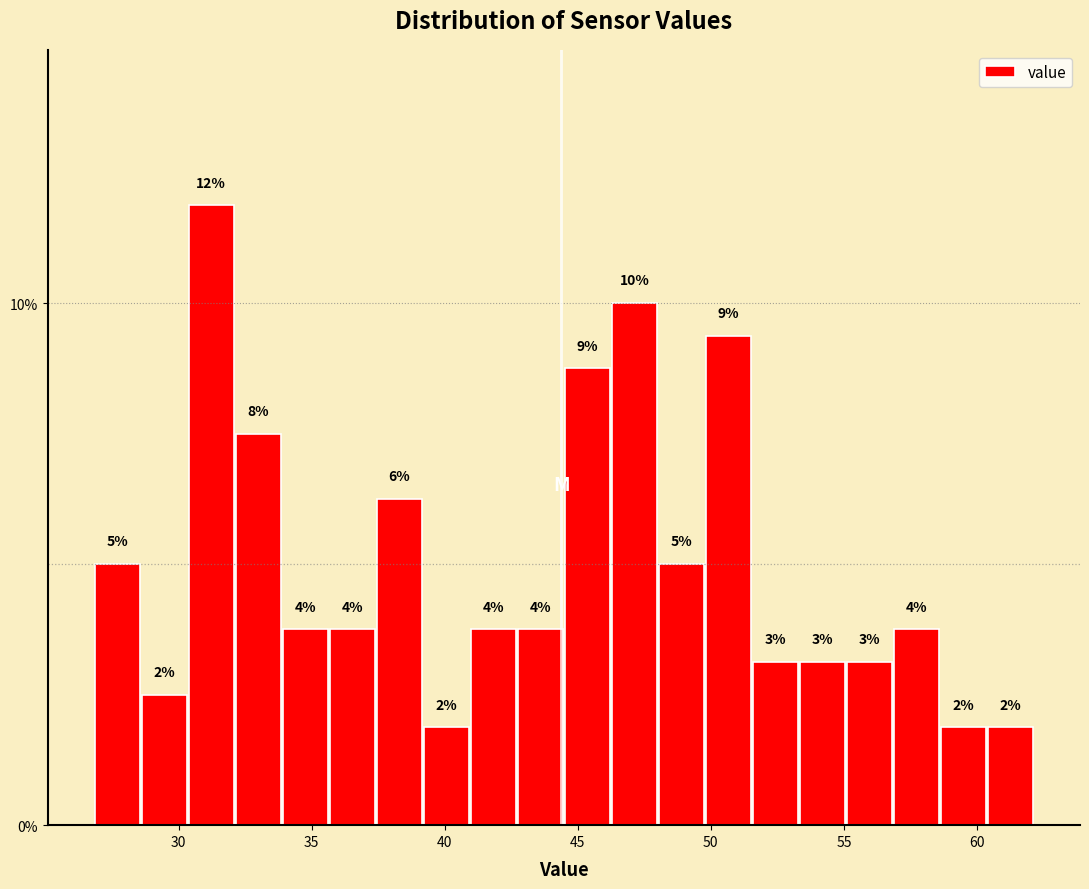

Around what value on the x-axis is the tallest bar? Give the approximate position of its centre, as read against the axis.

31.0